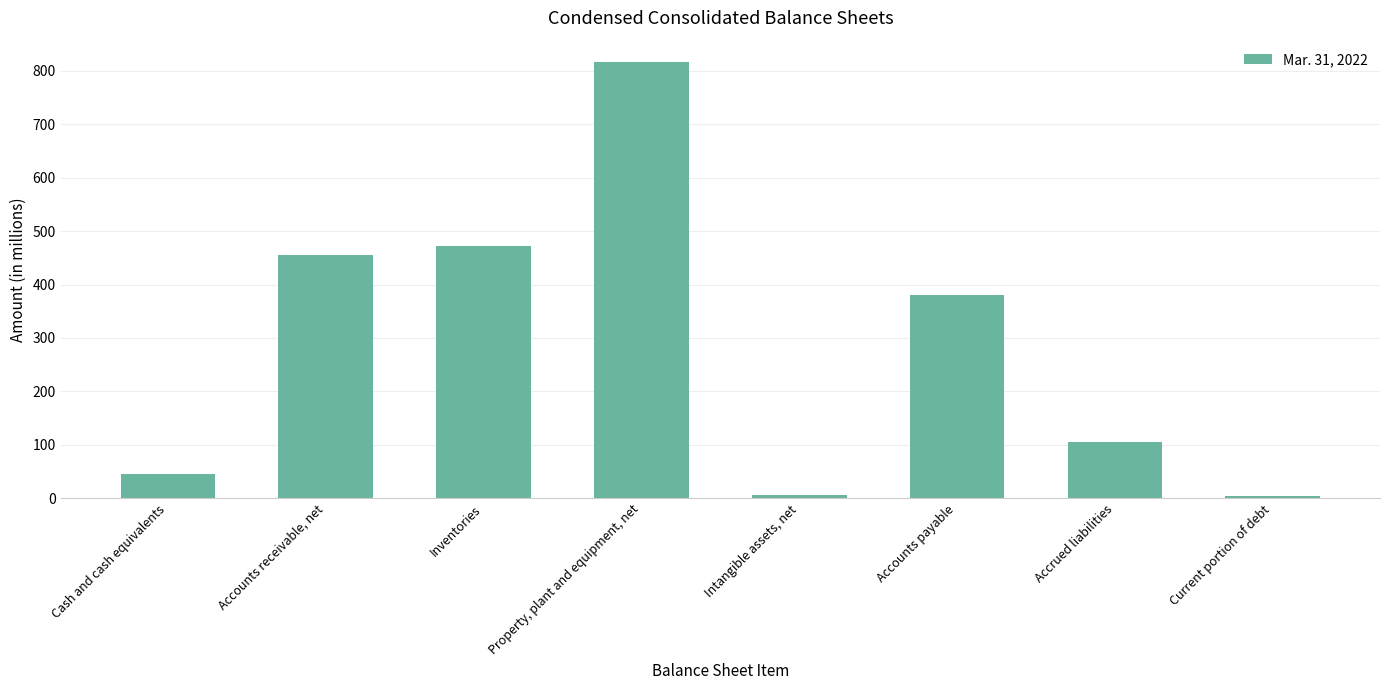

Read the value at Property, plant and equipment, net, to the nearest 50.

800